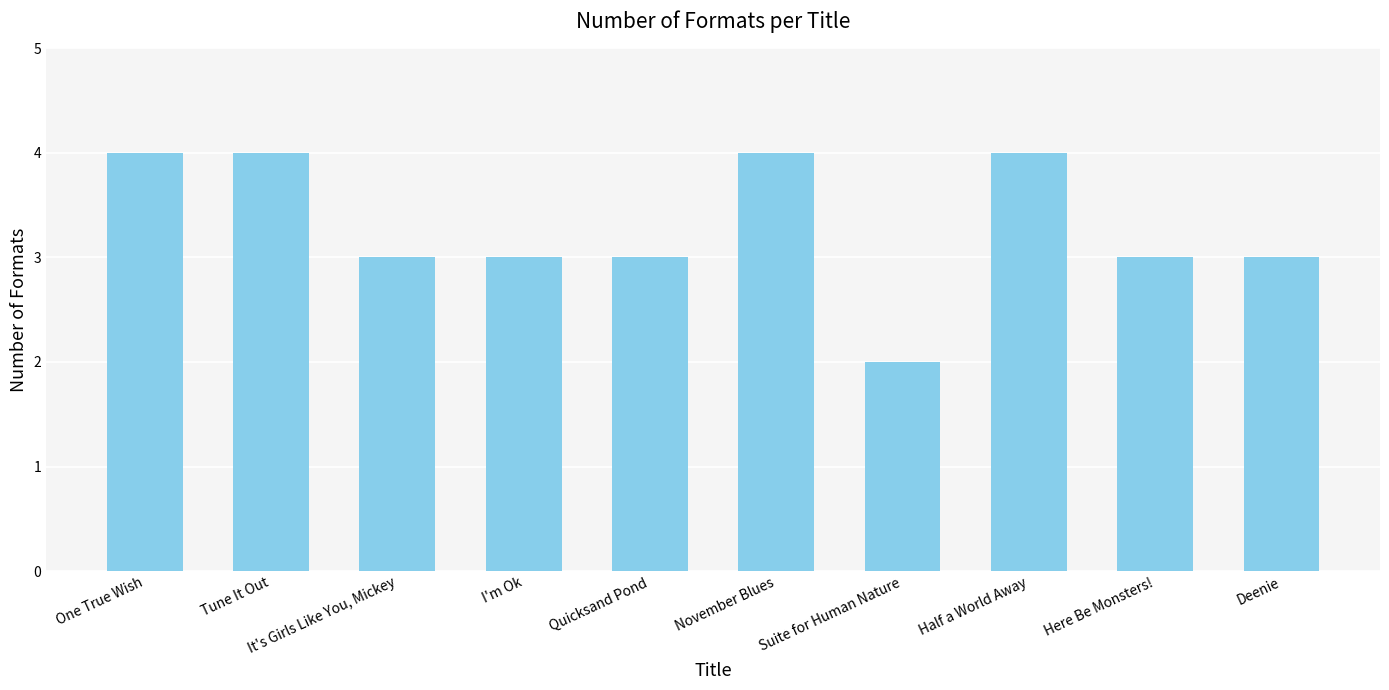

Count the values in the range 3 to 4.

9